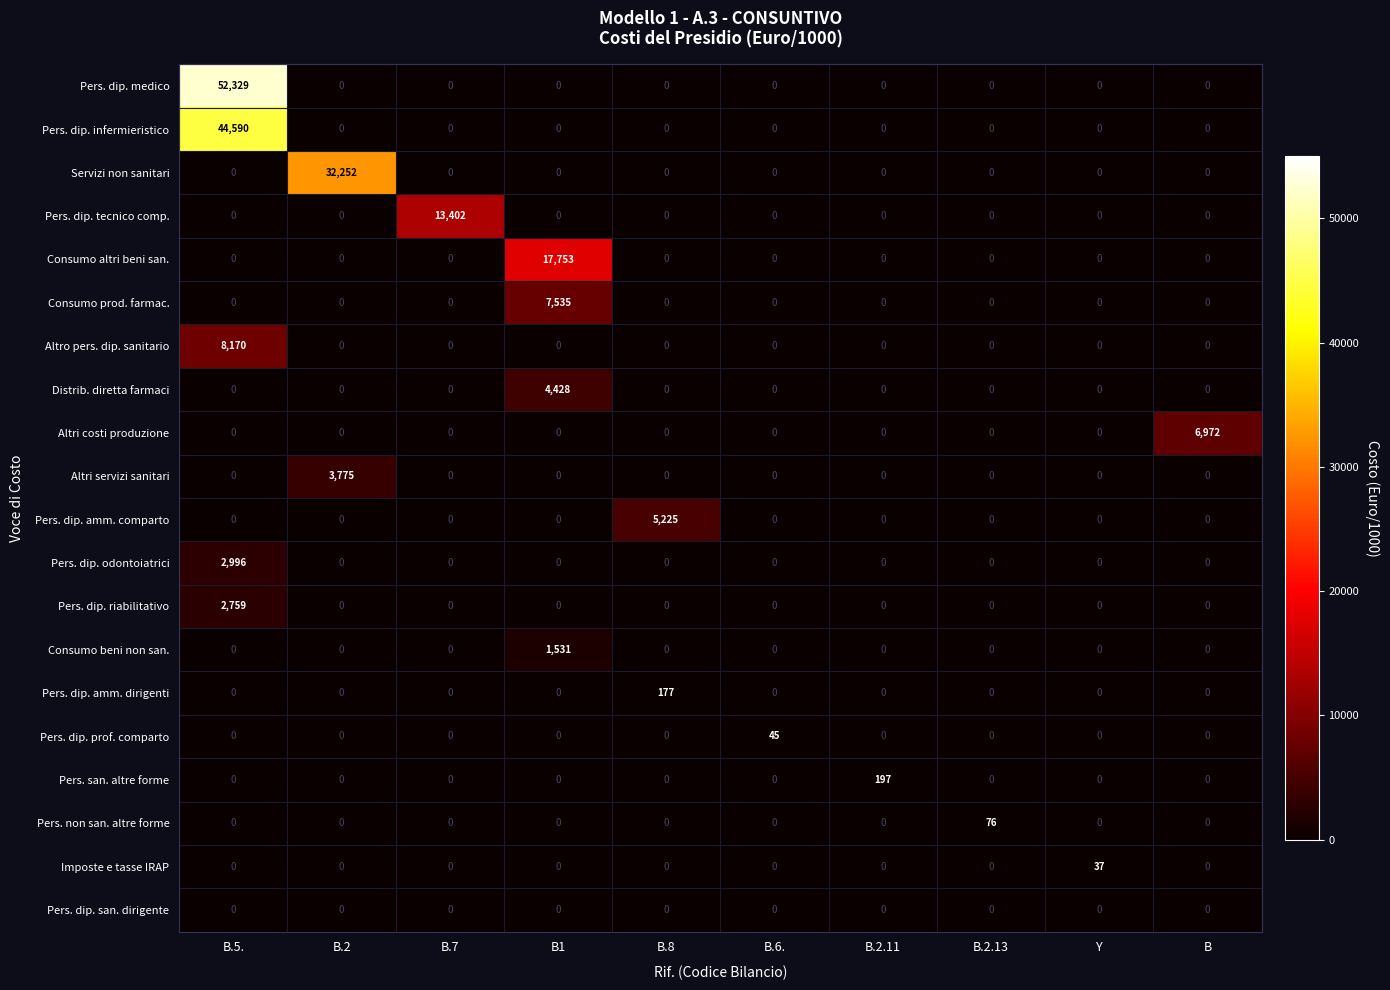

At how many categories does at least one series exceed 36207?

1